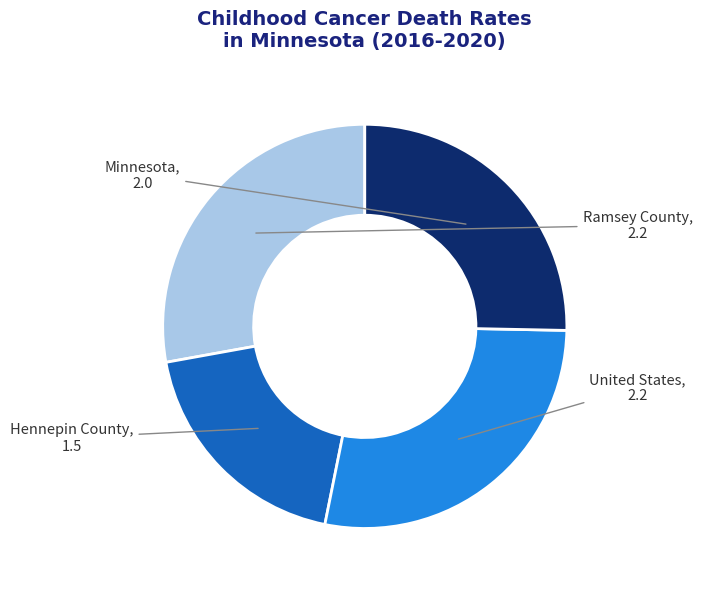

True or false: Ramsey County accounts for 41% of the total.

False